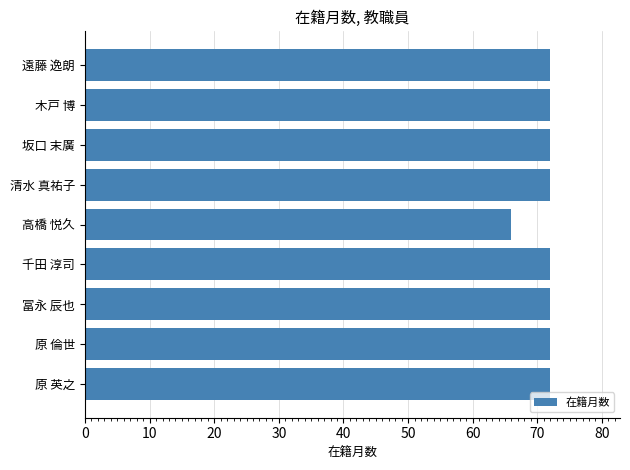

What is the average value?

71